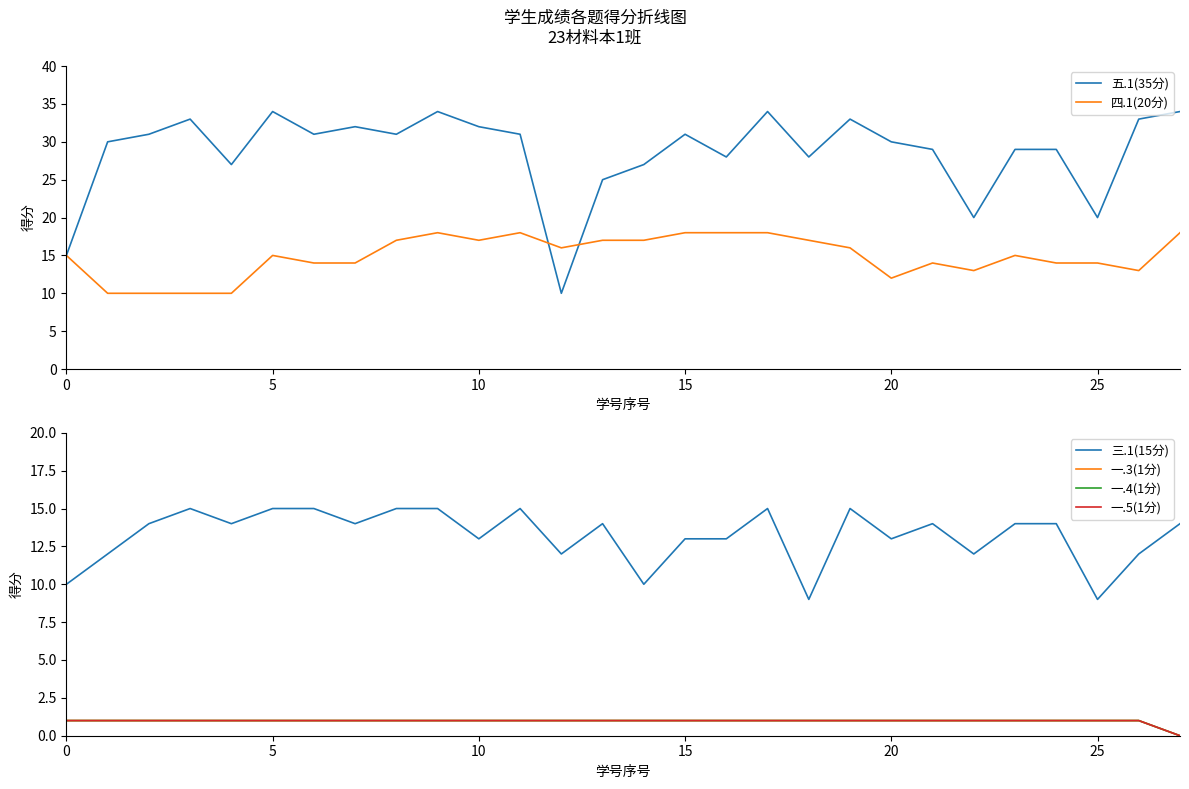

What is the total value across all series at 8?

66